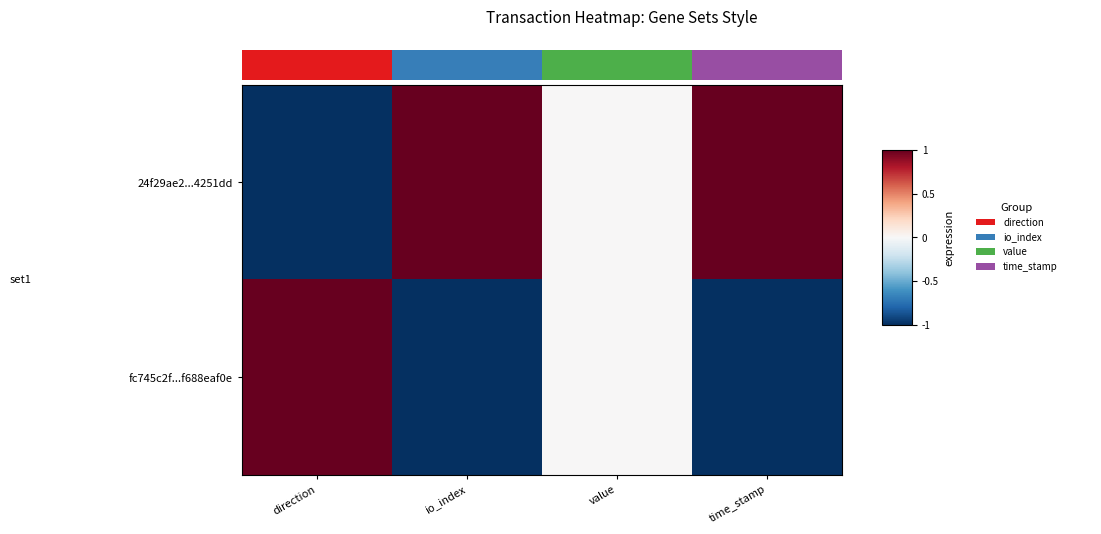

Is it true that fc745c2f...f688eaf0e equals -2 at time_stamp?

False